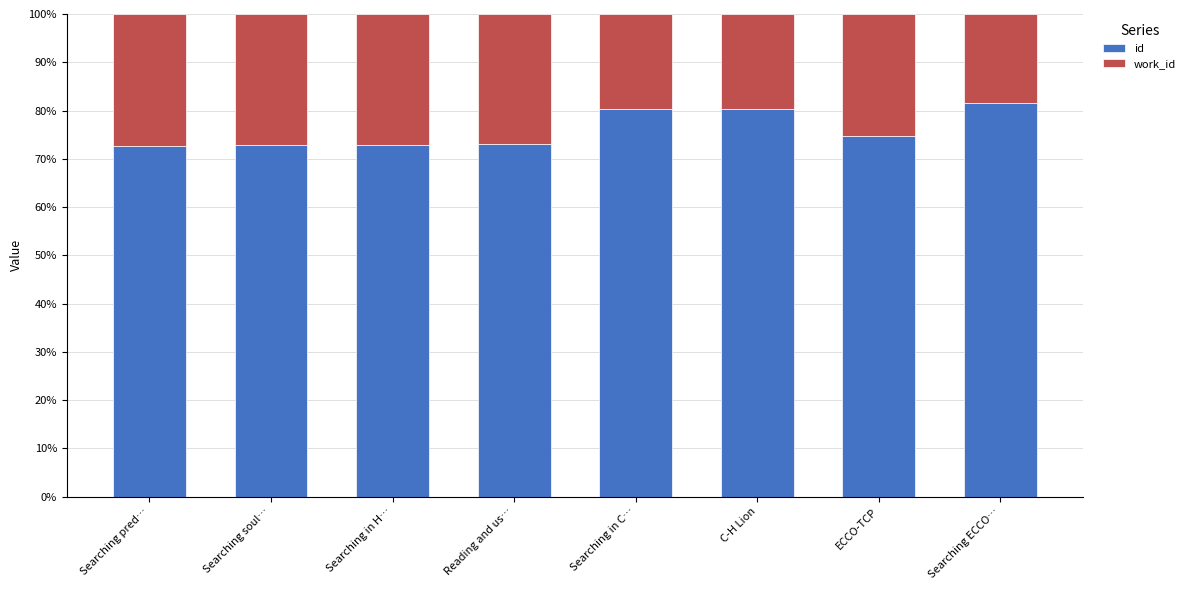

The id series shows 72.9 at Searching soul…. True or false?

True